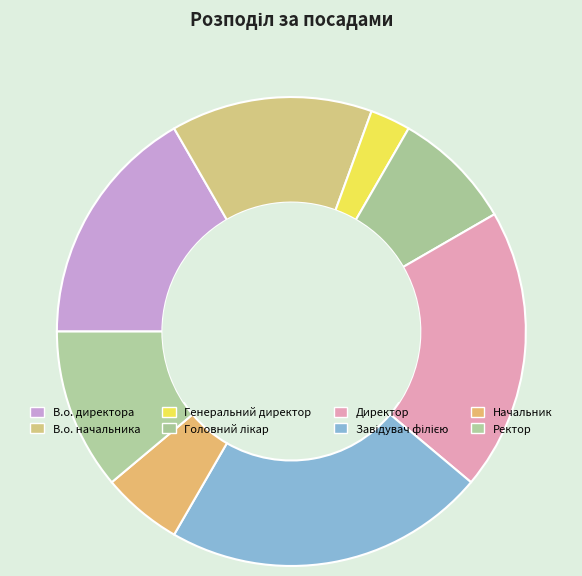

What is the change in value from Начальник to Ректор?

+2